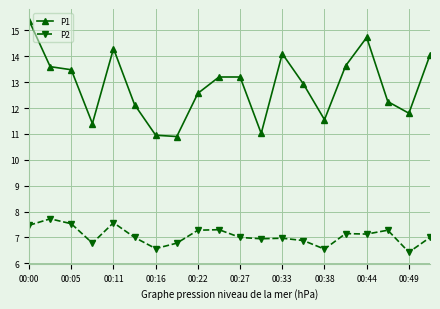

True or false: P1 and P2 cross at least once.

False